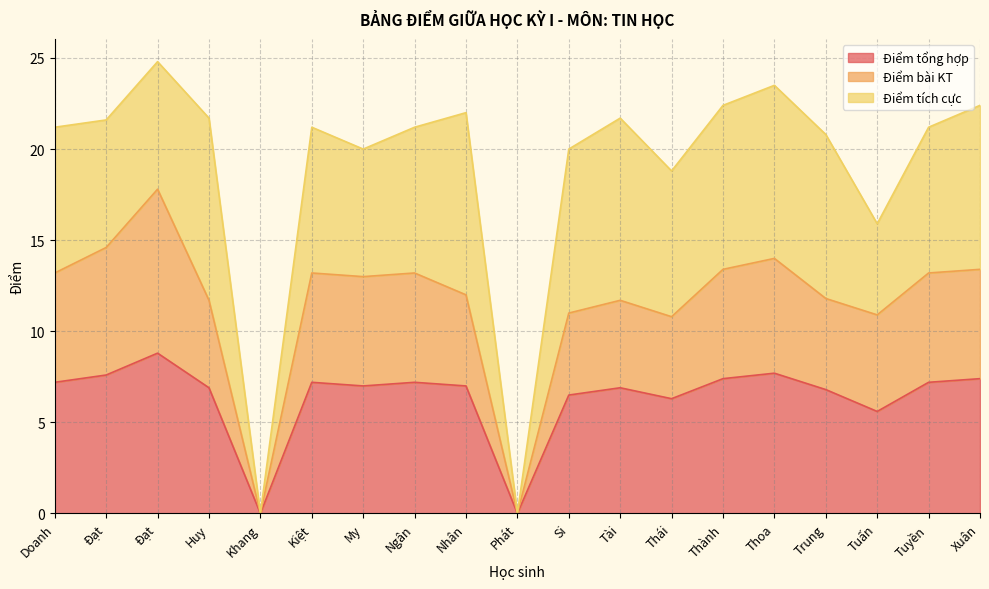

At which category does the chart reach its peak across all series?

Đạt